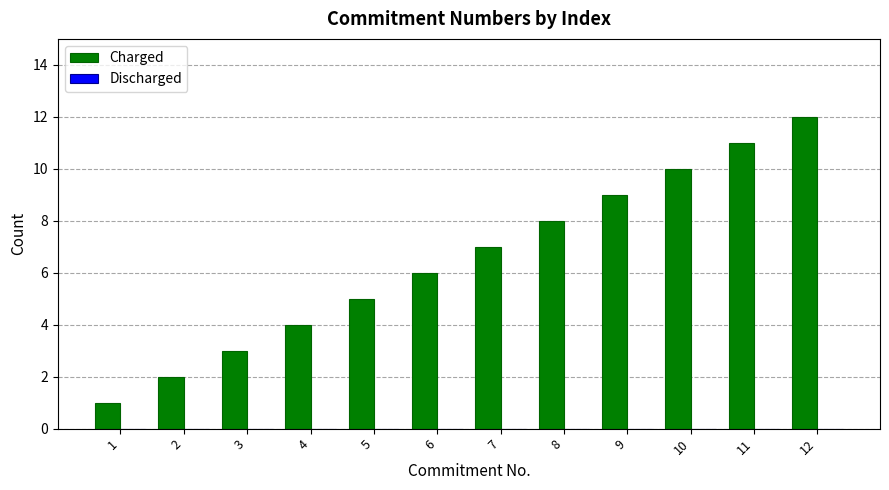

Approximately how many times larger is the value at 12 compared to 10?

1.2